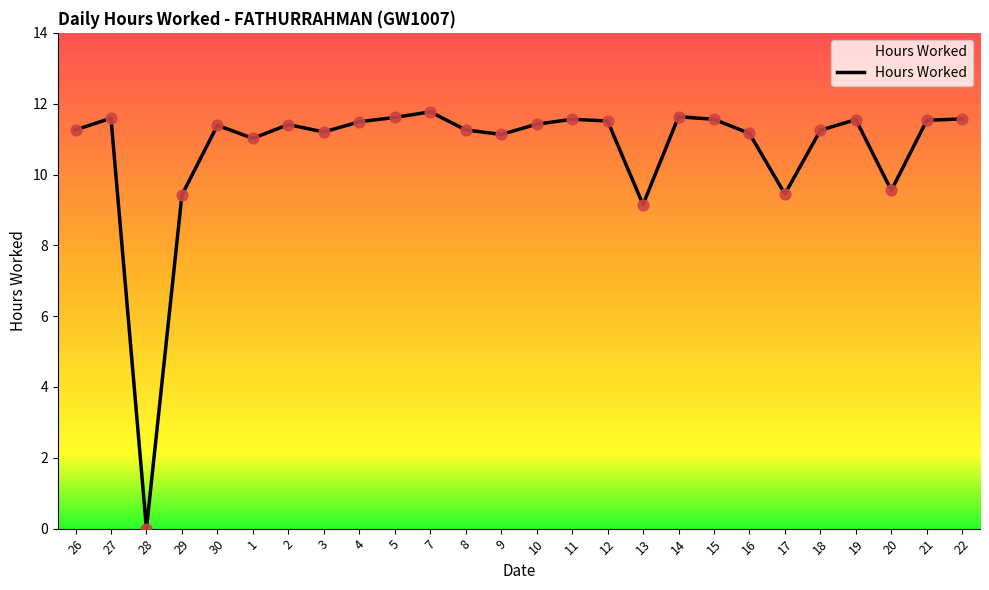

What is the ratio of the value at 12 to the value at 10?

1.0